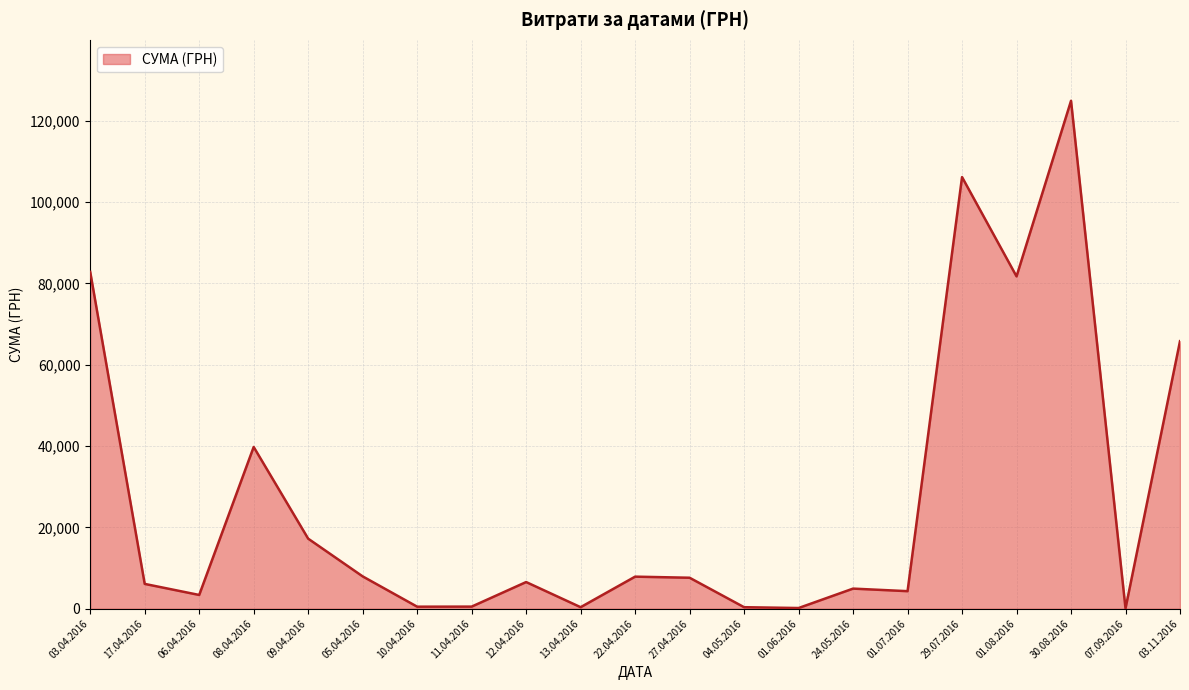

Where is the first local maximum?

08.04.2016